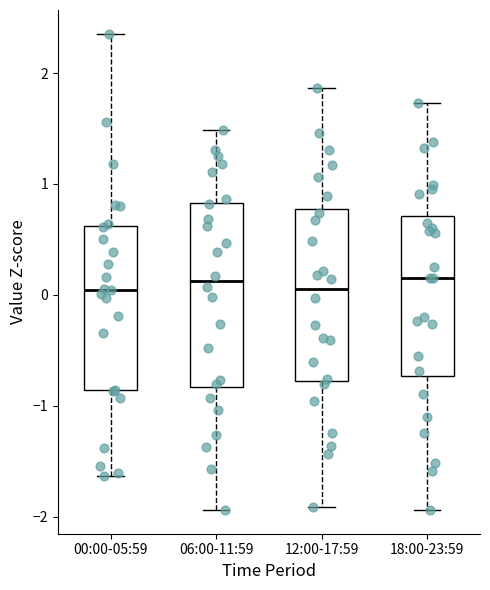

Reading left to right, read every box against the y-axis: the position of its median line, the range the box covers, and the ends of its whiskers. The values are not printed on the chart, so give them approximately, as read against the axis.

00:00-05:59: median 0.0, box -0.9 to 0.6, whiskers -1.6 to 2.4
06:00-11:59: median 0.1, box -0.8 to 0.8, whiskers -1.9 to 1.5
12:00-17:59: median 0.1, box -0.8 to 0.8, whiskers -1.9 to 1.9
18:00-23:59: median 0.2, box -0.7 to 0.7, whiskers -1.9 to 1.7